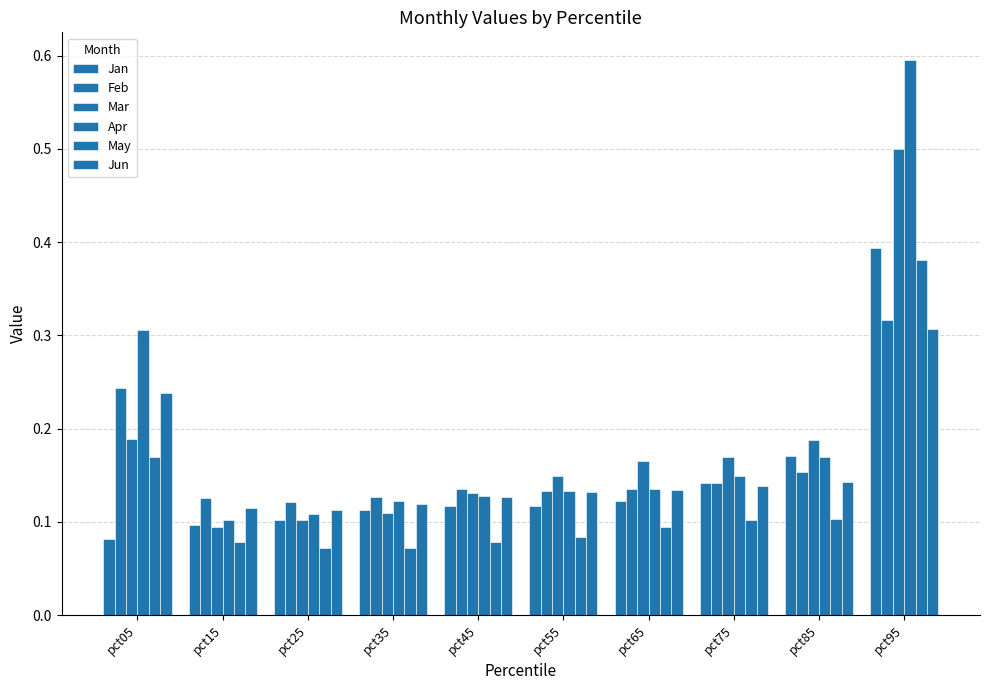

How many series are shown in this chart?

6